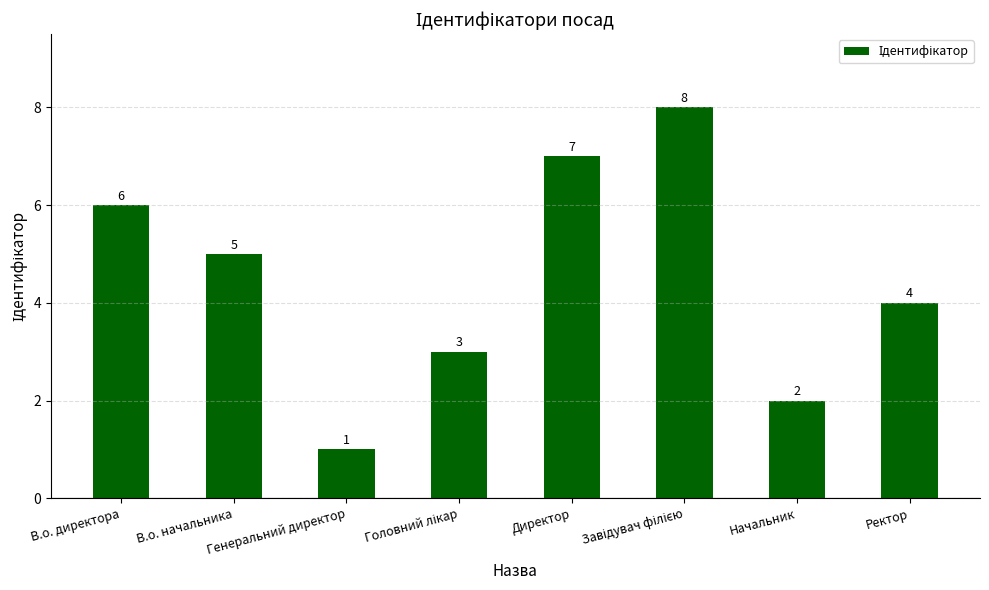

What is the smallest value displayed?

1